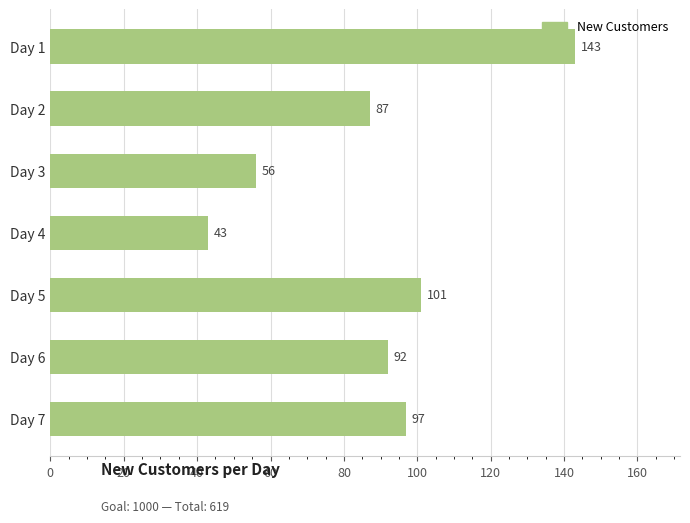

What is the ratio of the value at Day 7 to the value at Day 1?

0.7